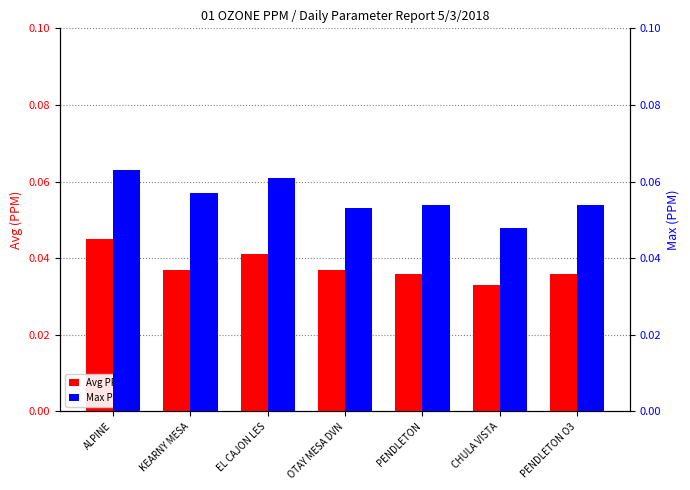

Are the bars horizontal?

No